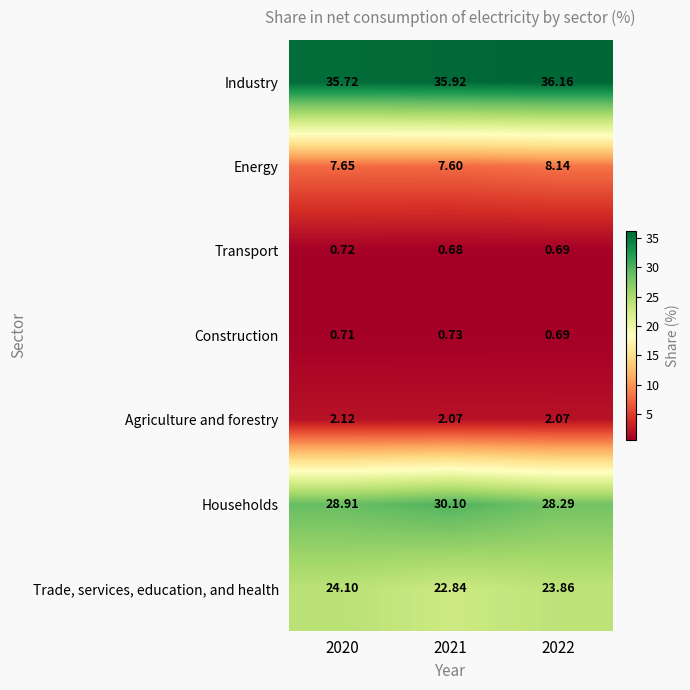

At 2021, list the series in order from largest to smallest.

Industry, Households, Trade, services, education, and health, Energy, Agriculture and forestry, Construction, Transport